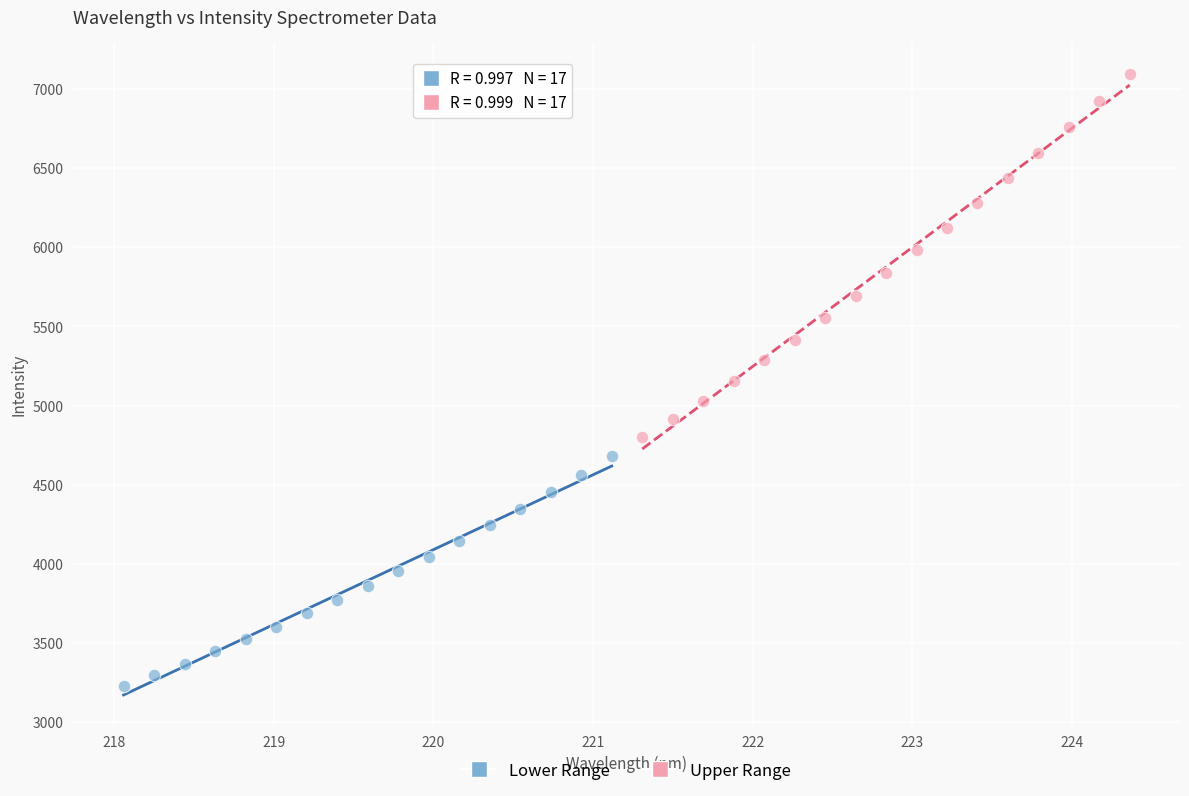

Which series has the largest Y range (max minus min)?

Upper Range